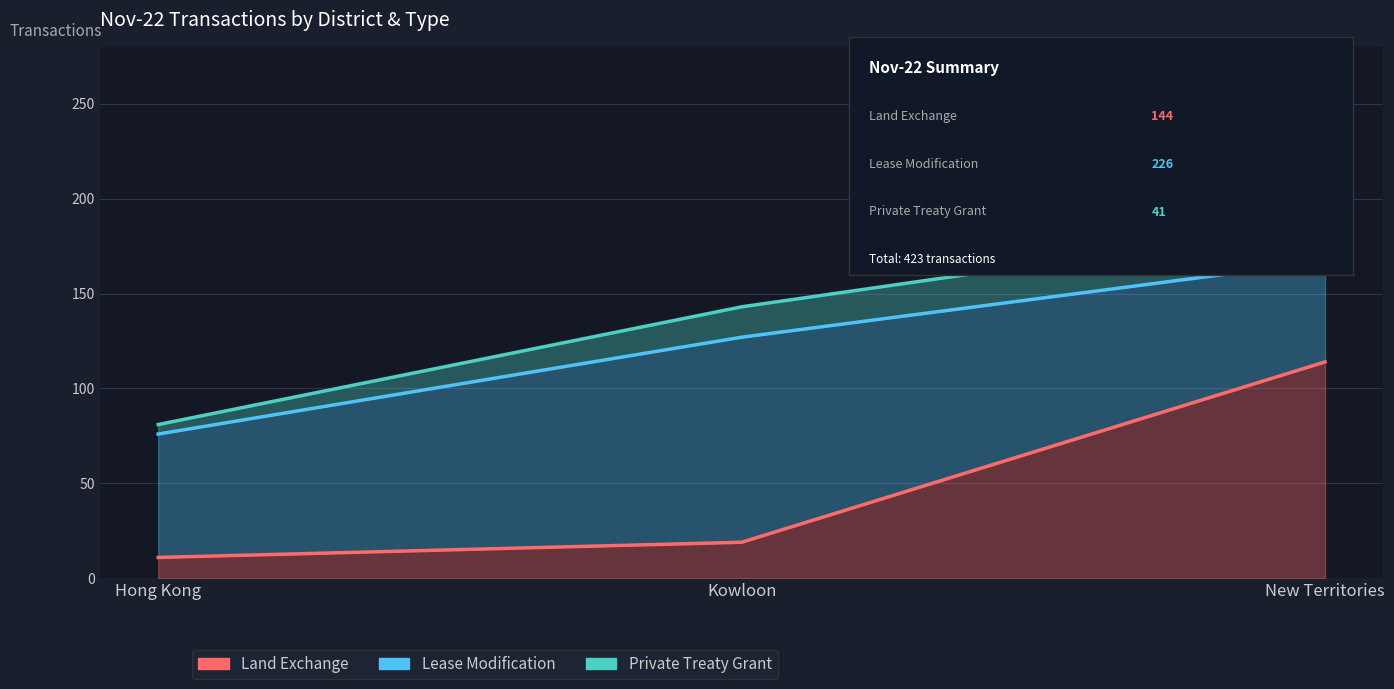

The value of Private Treaty Grant at New Territories is 66. True or false?

False